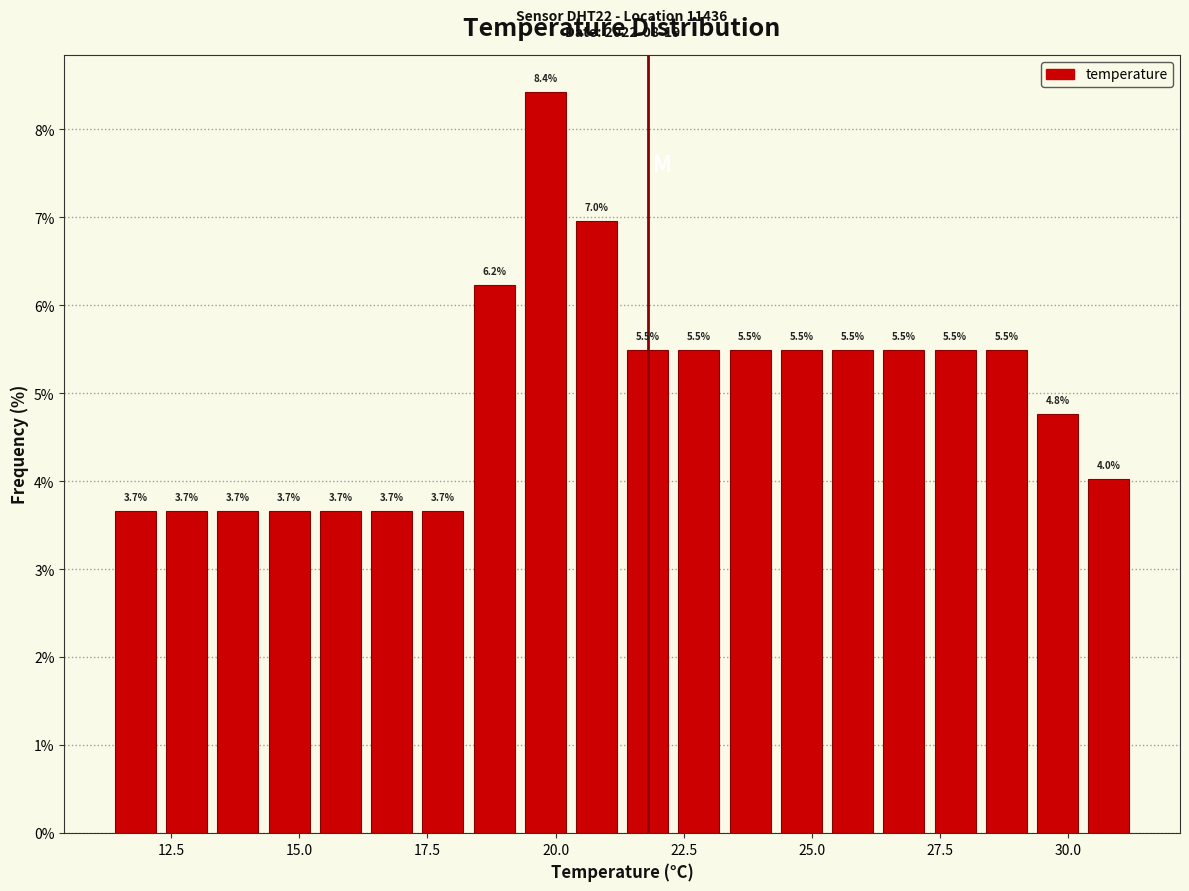

Around what value on the x-axis is the tallest bar? Give the approximate position of its centre, as read against the axis.

20.0